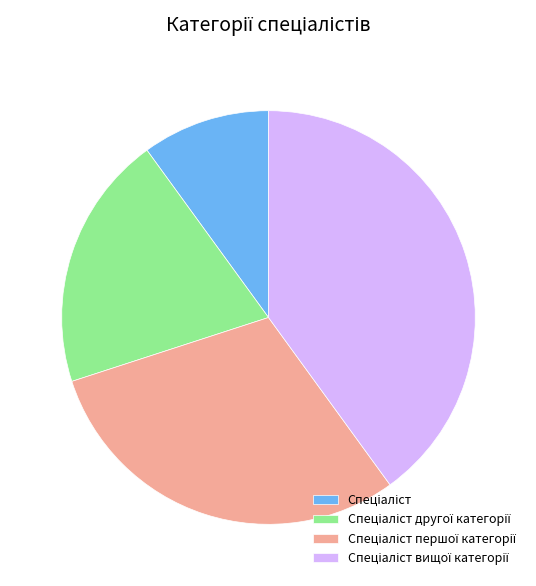

Is there a majority slice in this chart?

No